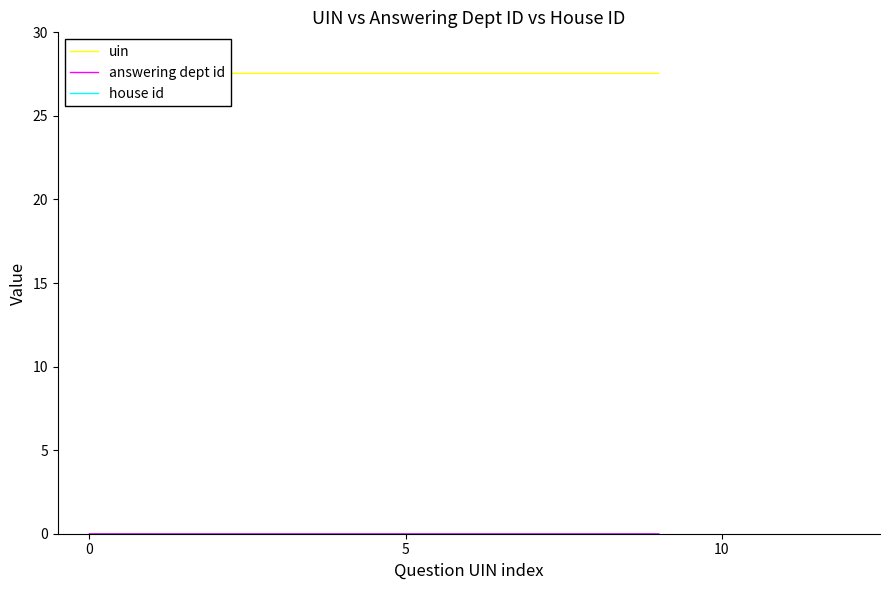

What is the label of the 4th point from the left?

3